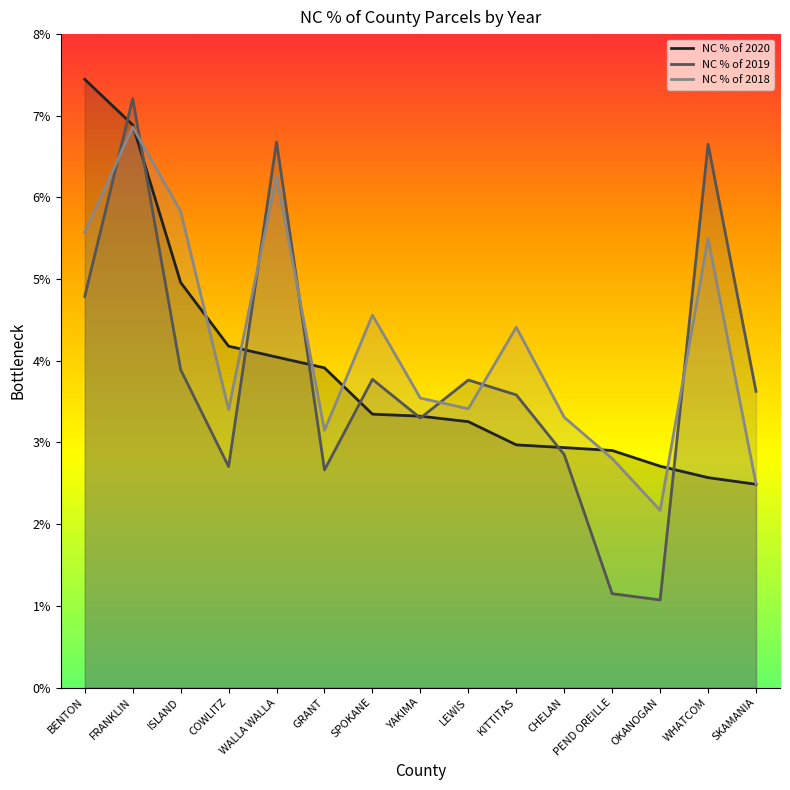

Rank the series at YAKIMA from highest to lowest value.

NC % of 2018, NC % of 2020, NC % of 2019